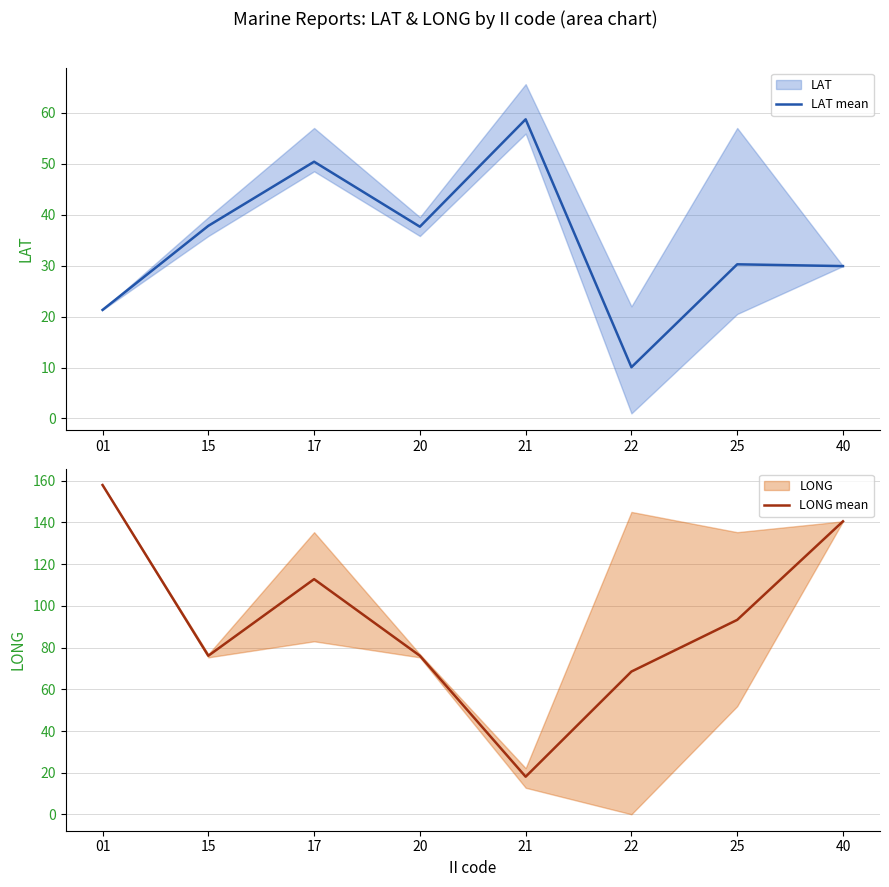

What is the sum of all LAT mean values?

276.0